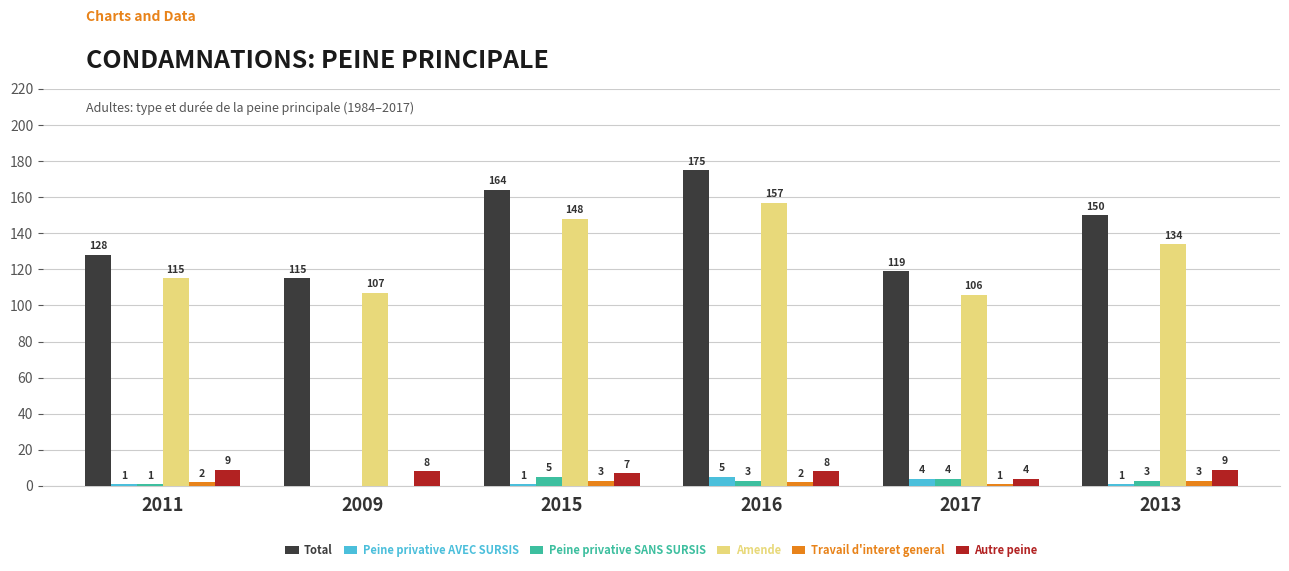

What is the sum of the Total values at 2015 and 2011?

292